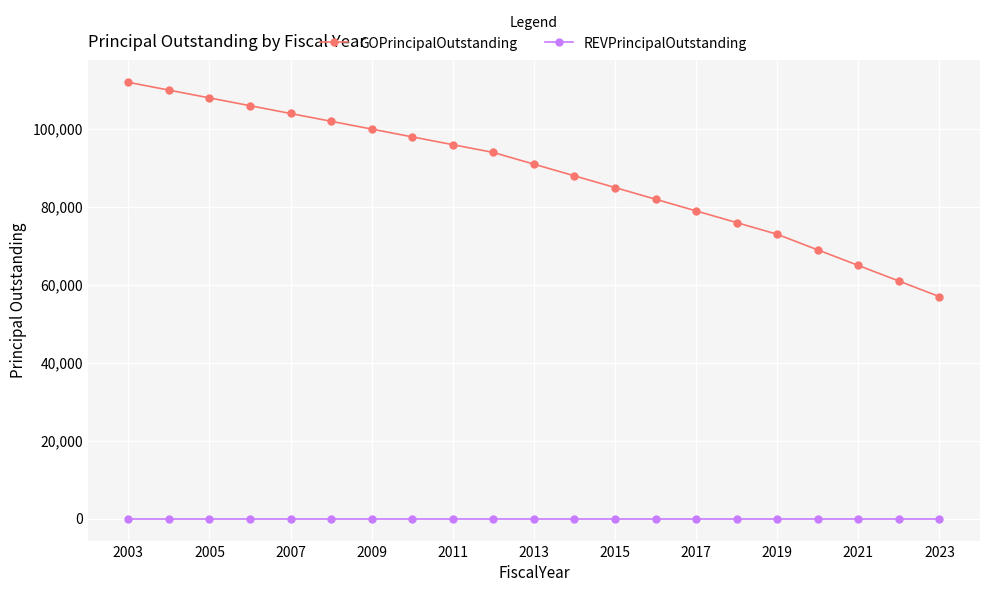

True or false: GOPrincipalOutstanding and REVPrincipalOutstanding intersect in this chart.

False